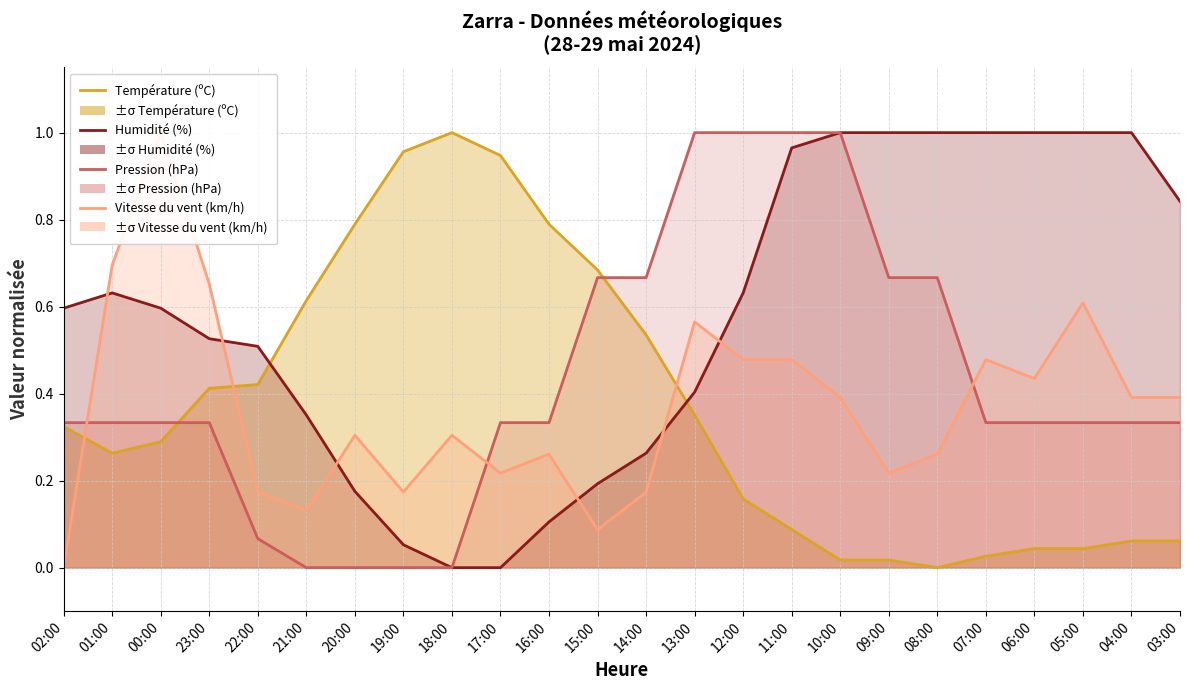

True or false: Vitesse du vent (km/h) has a value of 0.1 at 14:00.

False